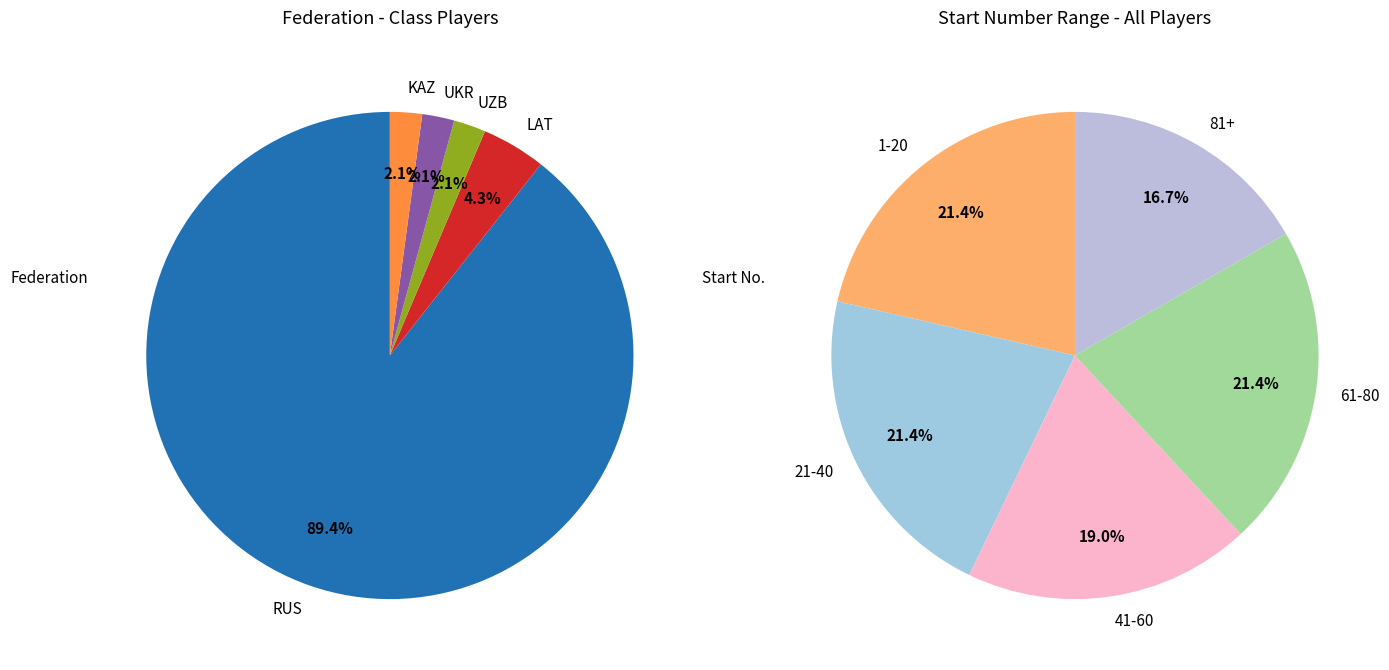

What percentage do UKR and UZB together represent?

4.3%